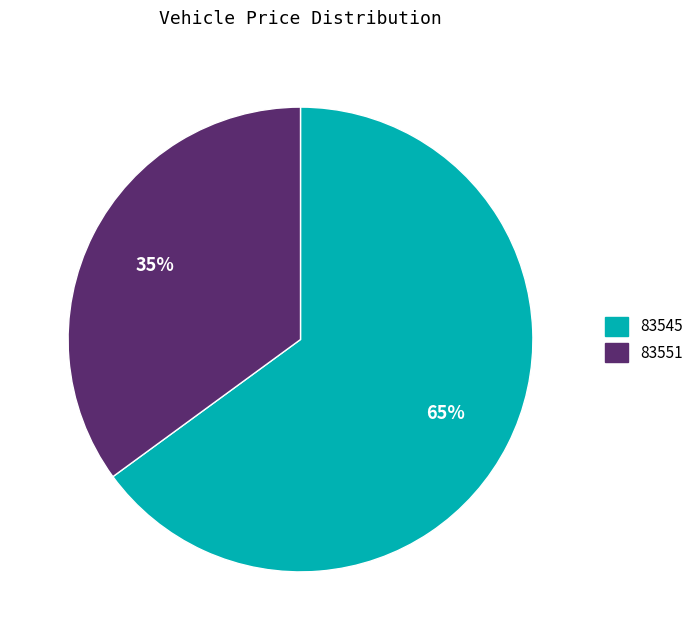

Which slice is the largest?

83545